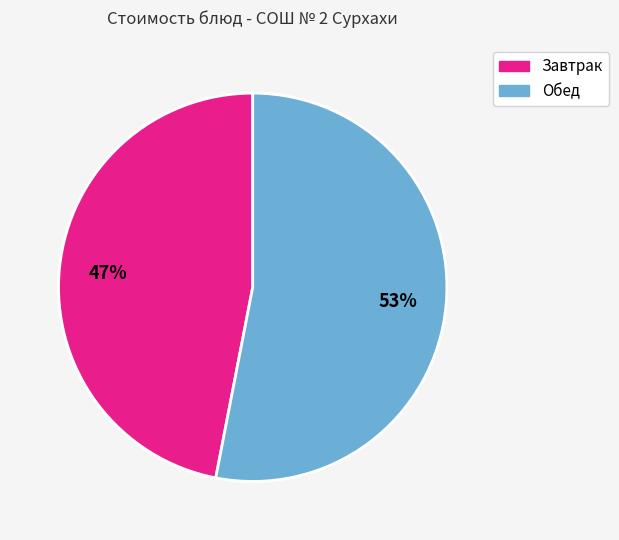

To the nearest percent, what is the difference between the largest and smallest slice percentages?

6%